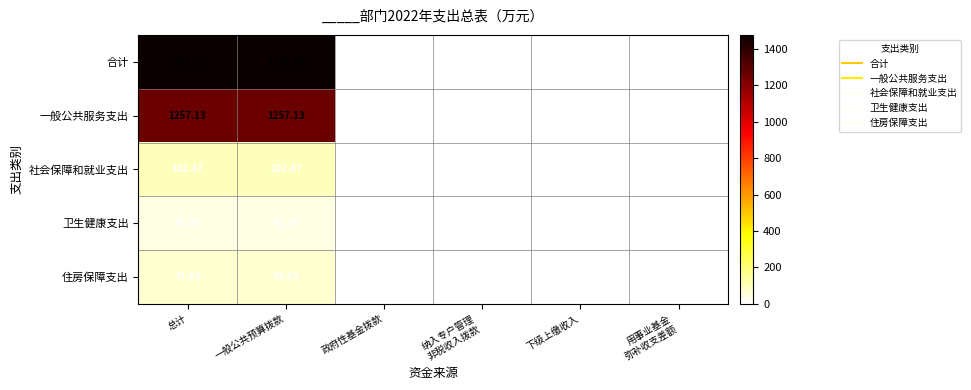

Which series has the largest range (max minus min)?

合计